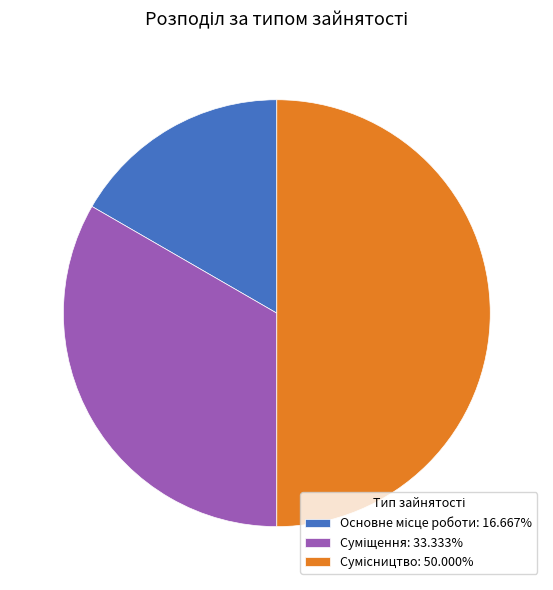

True or false: Сумісництво accounts for 50% of the total.

True